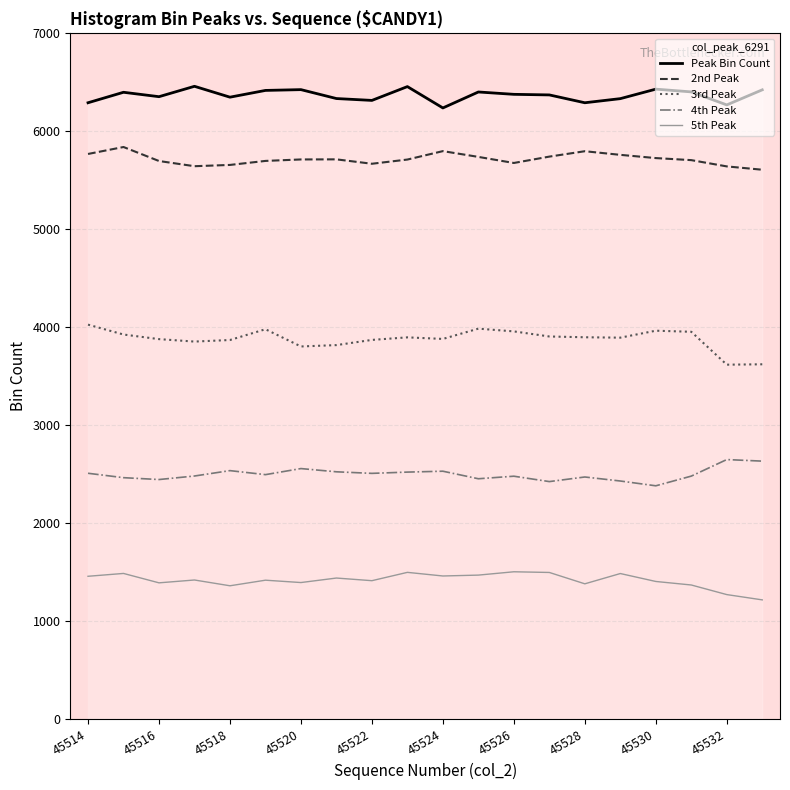

What is the difference between the highest and lowest values at 45532?

5001